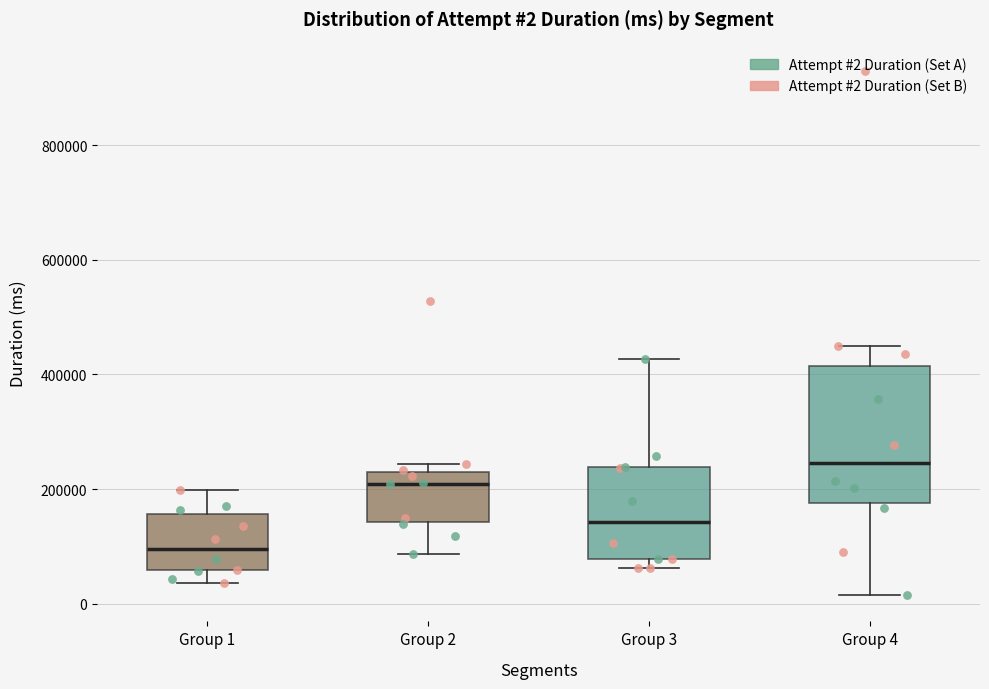

Which box has the highest median line?

Group 4